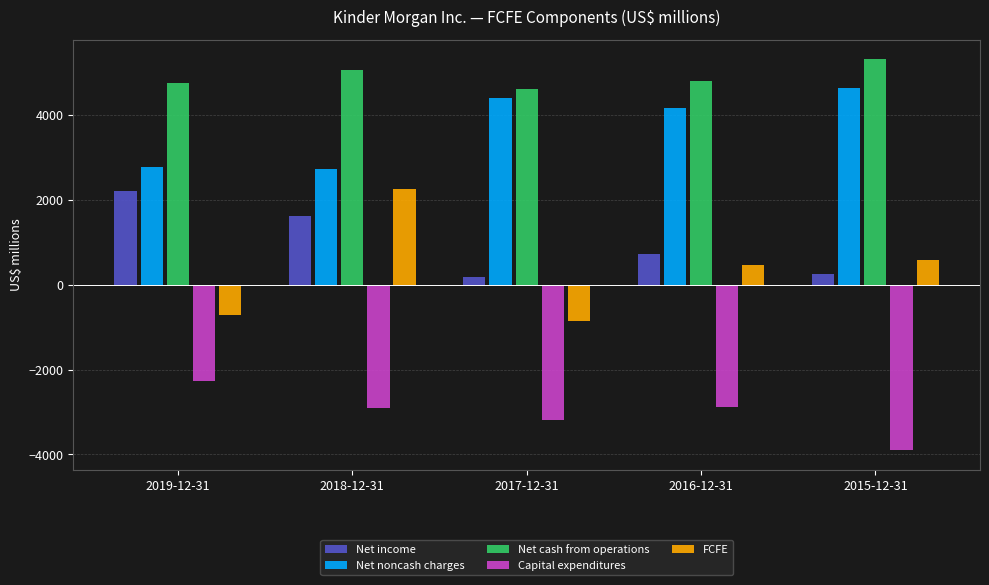

At which label is Capital expenditures closest to 0?

2019-12-31